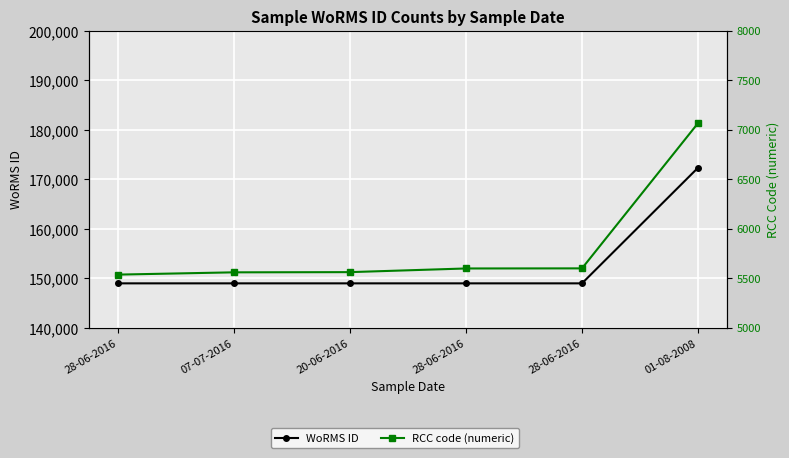

What are all the series names shown in the legend?

WoRMS ID, RCC code (numeric)